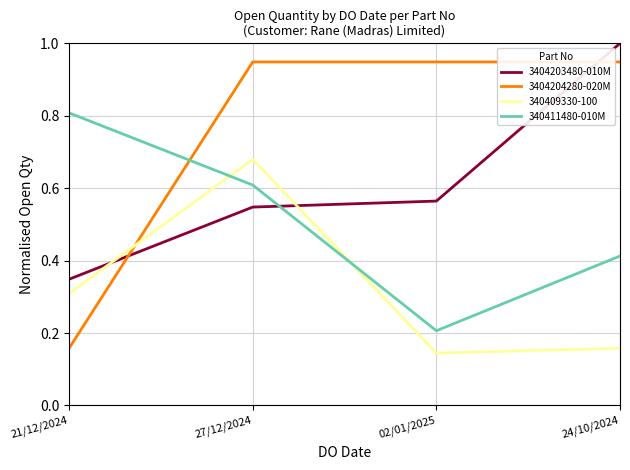

Where do 3404204280-020M and 3404203480-010M first cross each other?

21/12/2024 and 27/12/2024